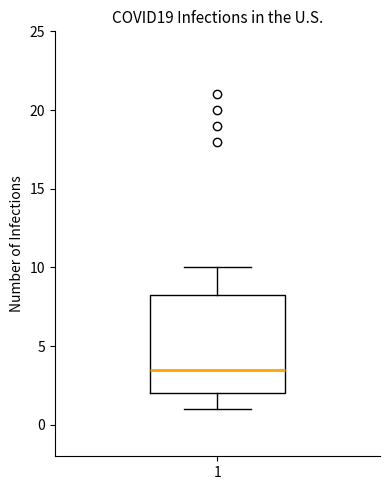

Where does the upper whisker of the box at x = 1 end on the y-axis? The values are not printed on the chart, so give them approximately, as read against the axis.

10.0